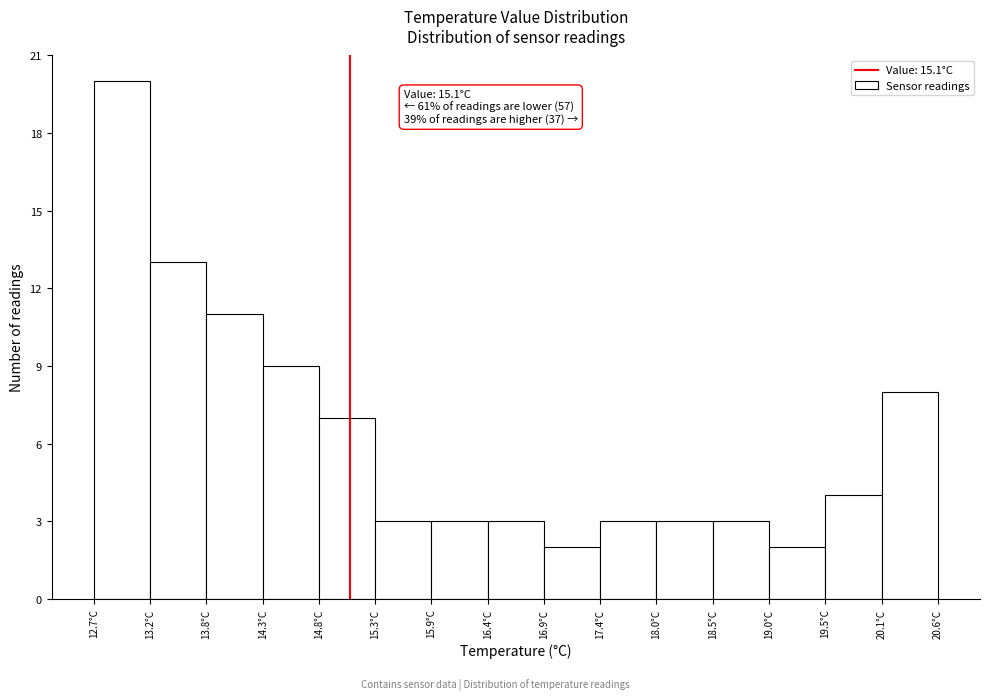

Over which range of the x-axis is the bar tallest?

12.7 to 13.2